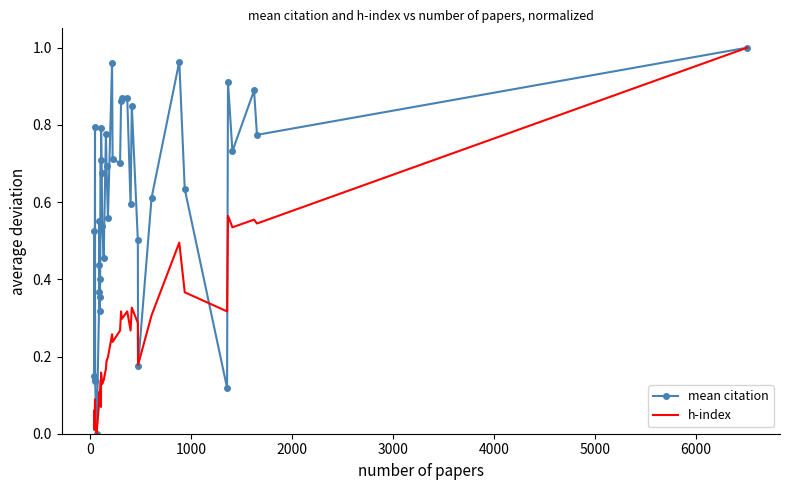

Reading left to right, transcribe all the data shown in this chart.

mean citation: 0.5	0.2	0.1	0.8	0.1	0.0	0.4	0.4	0.6	0.4	0.4	0.3	0.7	0.5	0.8	0.7	0.5	0.5	0.8	0.7	0.6	1.0	0.7	0.7	0.9	0.9	0.9	0.6	0.8	0.5	0.2	0.6	1.0	0.6	0.1	0.9	0.7	0.9	0.8	1.0
h-index: 0.1	0.0	0.0	0.1	0.0	0.0	0.1	0.1	0.1	0.1	0.1	0.1	0.1	0.1	0.2	0.1	0.1	0.1	0.2	0.2	0.2	0.3	0.2	0.3	0.3	0.3	0.3	0.3	0.3	0.3	0.2	0.3	0.5	0.4	0.3	0.6	0.5	0.6	0.5	1.0